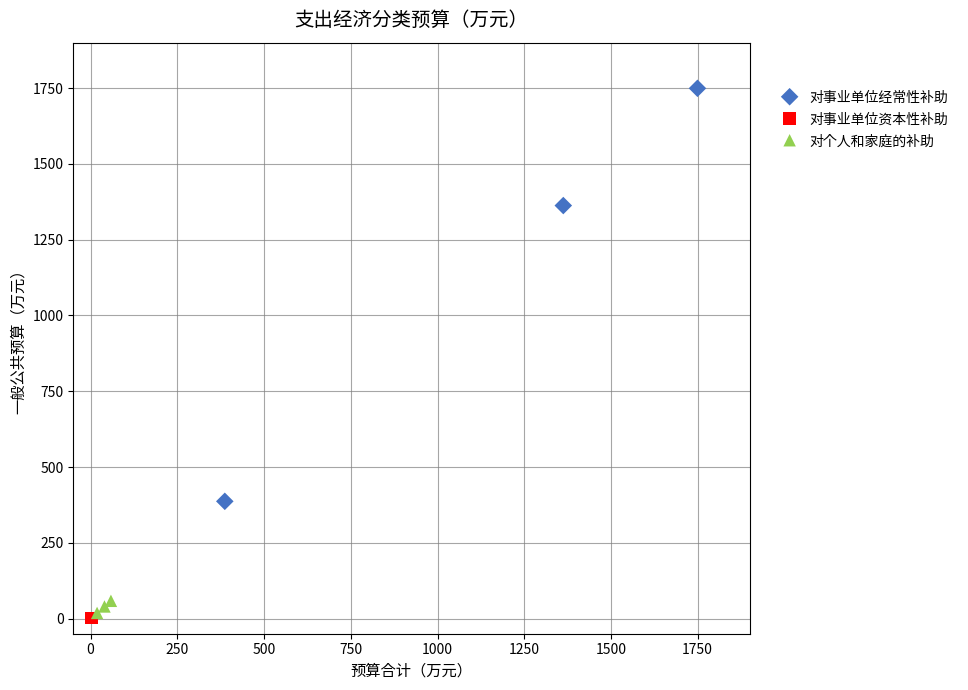

What are all the series names shown in the legend?

对事业单位经常性补助, 对事业单位资本性补助, 对个人和家庭的补助